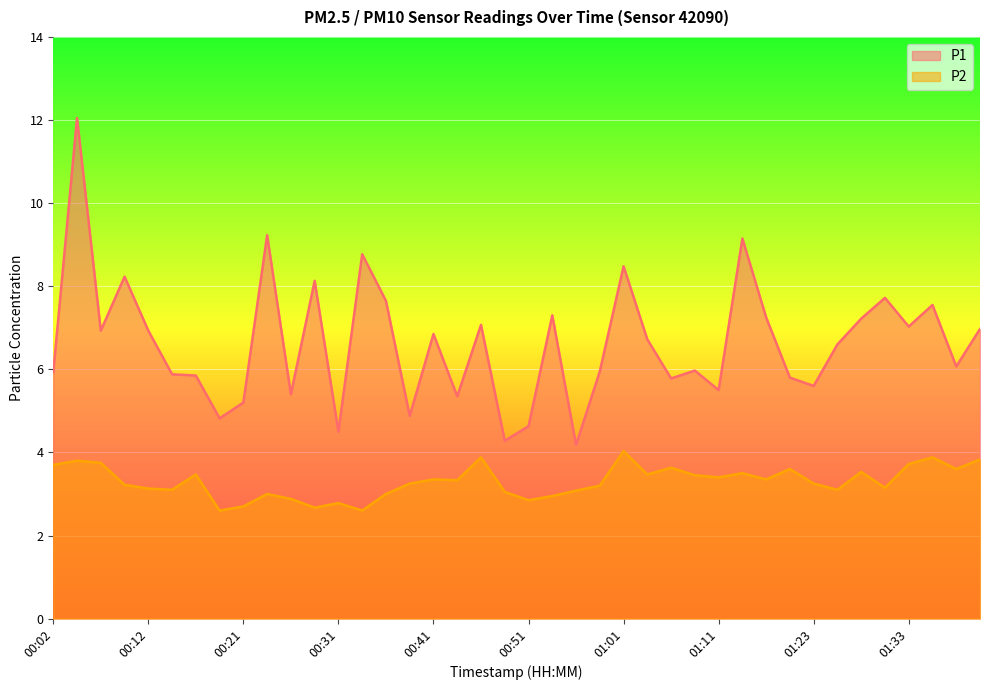

True or false: P2 and P1 cross at least once.

False